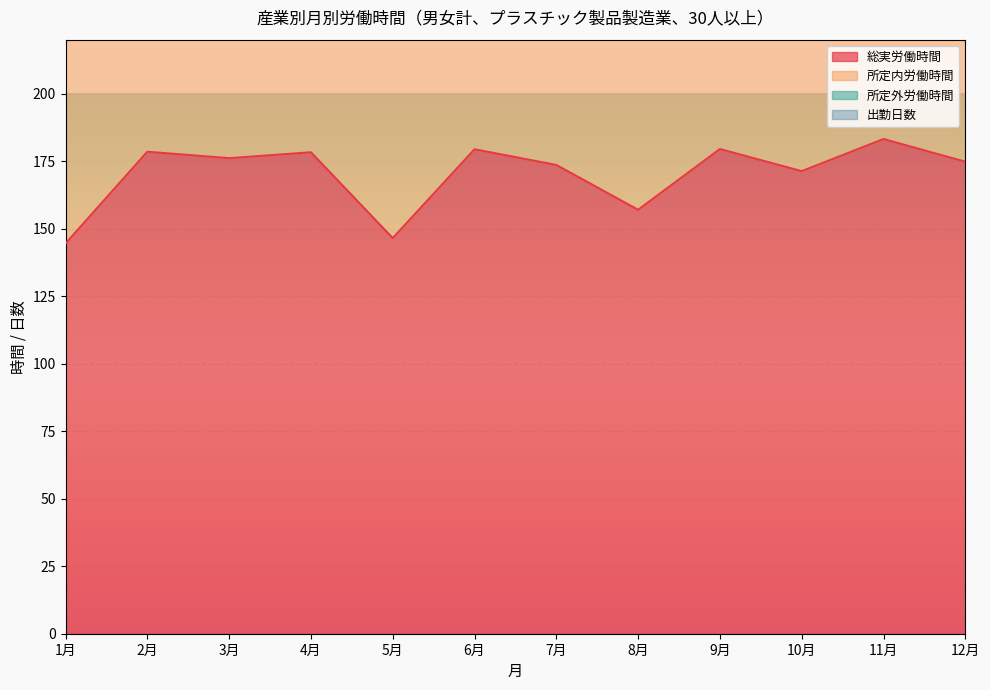

True or false: 総実労働時間 and 出勤日数 intersect in this chart.

False